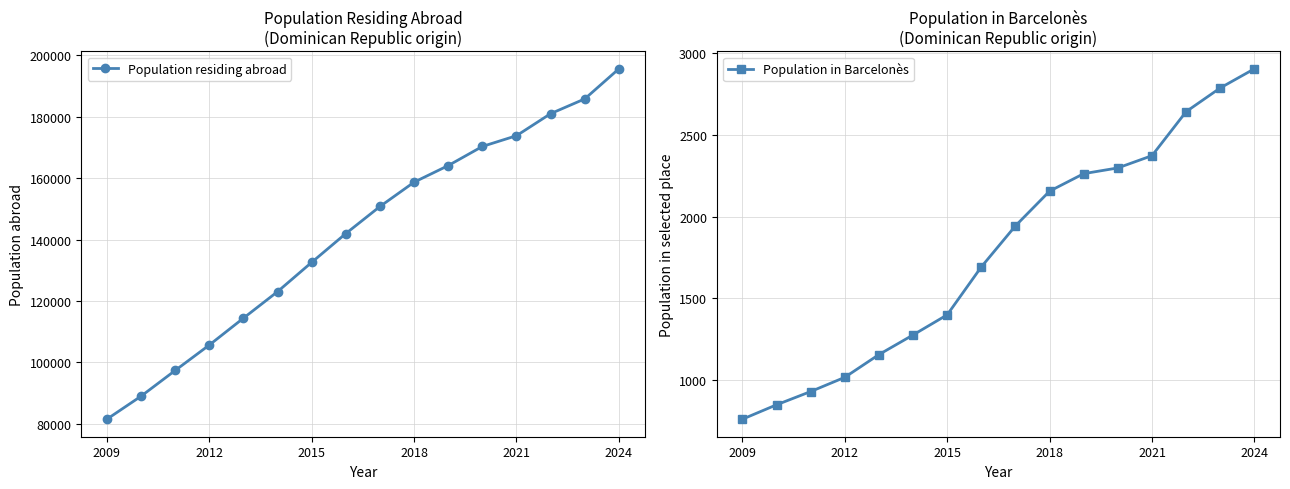

The value of Population residing abroad at 2015 is 132594. True or false?

True